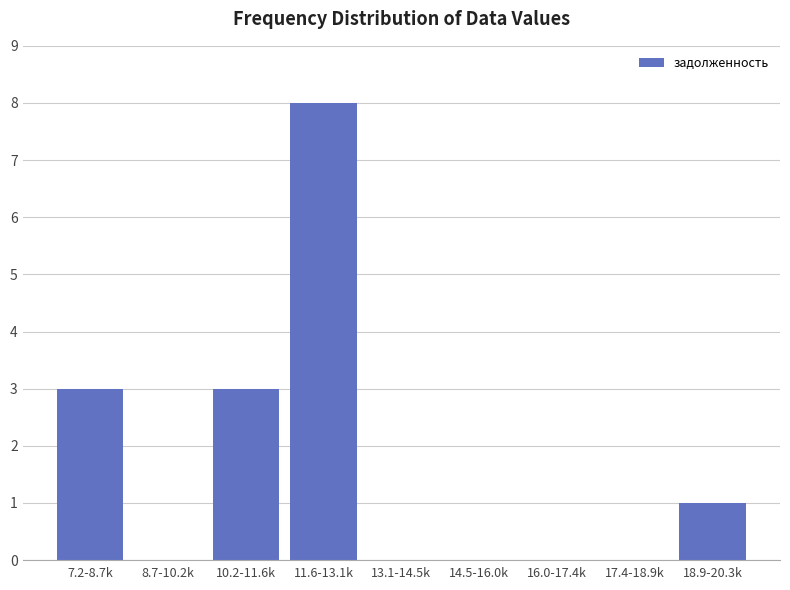

Reading right to left, extract all data points from this chart.

18.9-20.3k=1	17.4-18.9k=0	16.0-17.4k=0	14.5-16.0k=0	13.1-14.5k=0	11.6-13.1k=8	10.2-11.6k=3	8.7-10.2k=0	7.2-8.7k=3